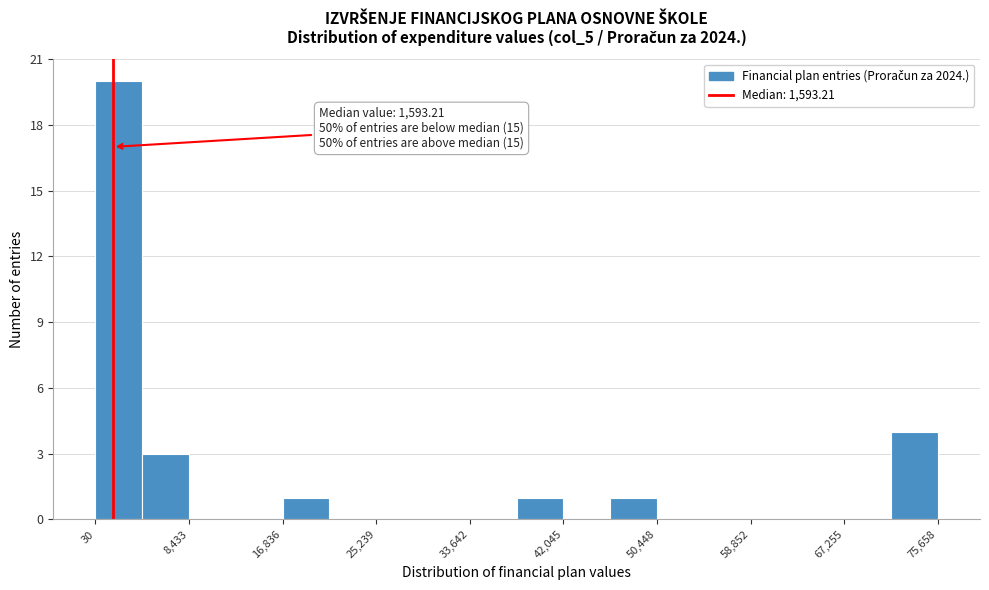

Which range on the x-axis has the tallest bar?

0 to 4000